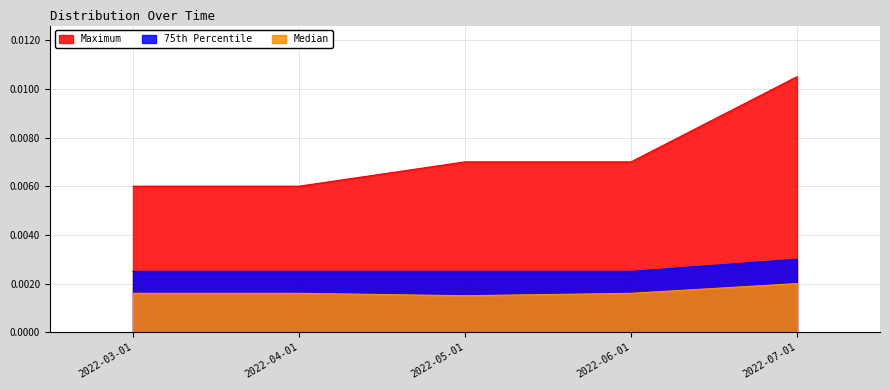

Rank the series by their maximum value, from lowest to highest.

Median, 75th Percentile, Maximum